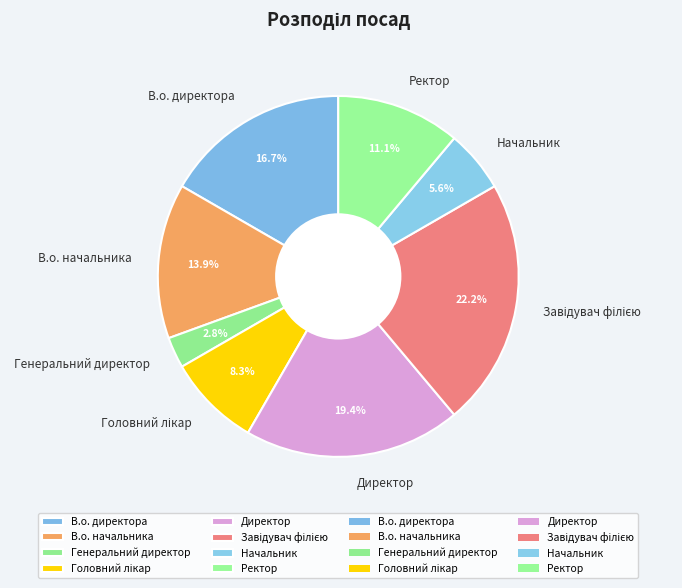

Is there a majority slice in this chart?

No